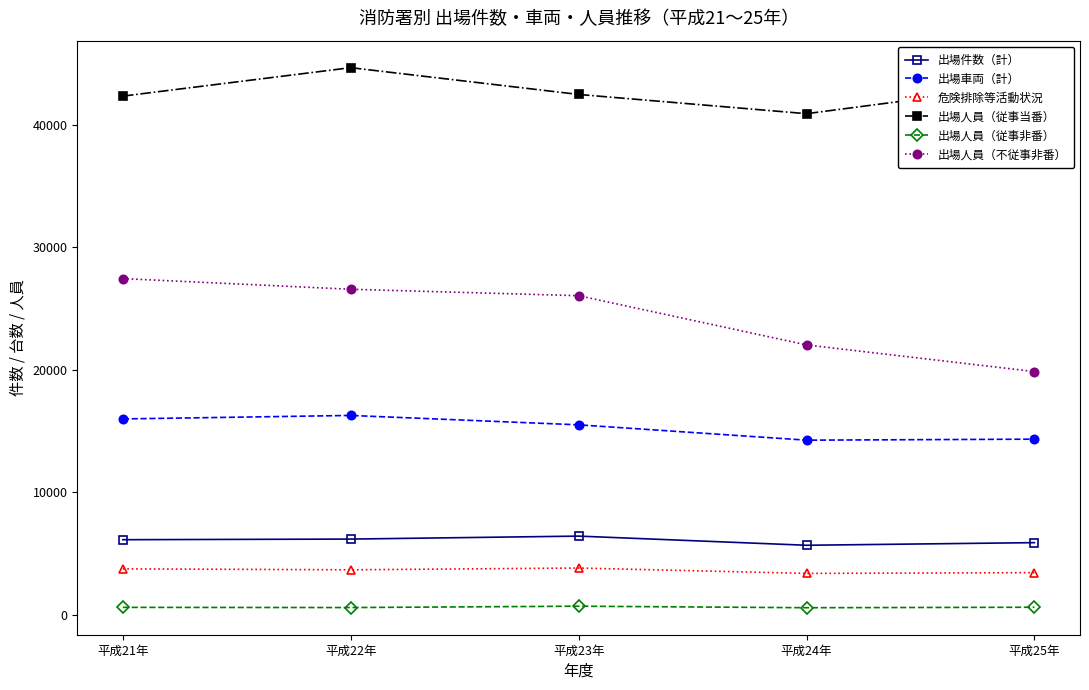

True or false: 出場車両（計） and 出場件数（計） intersect in this chart.

False